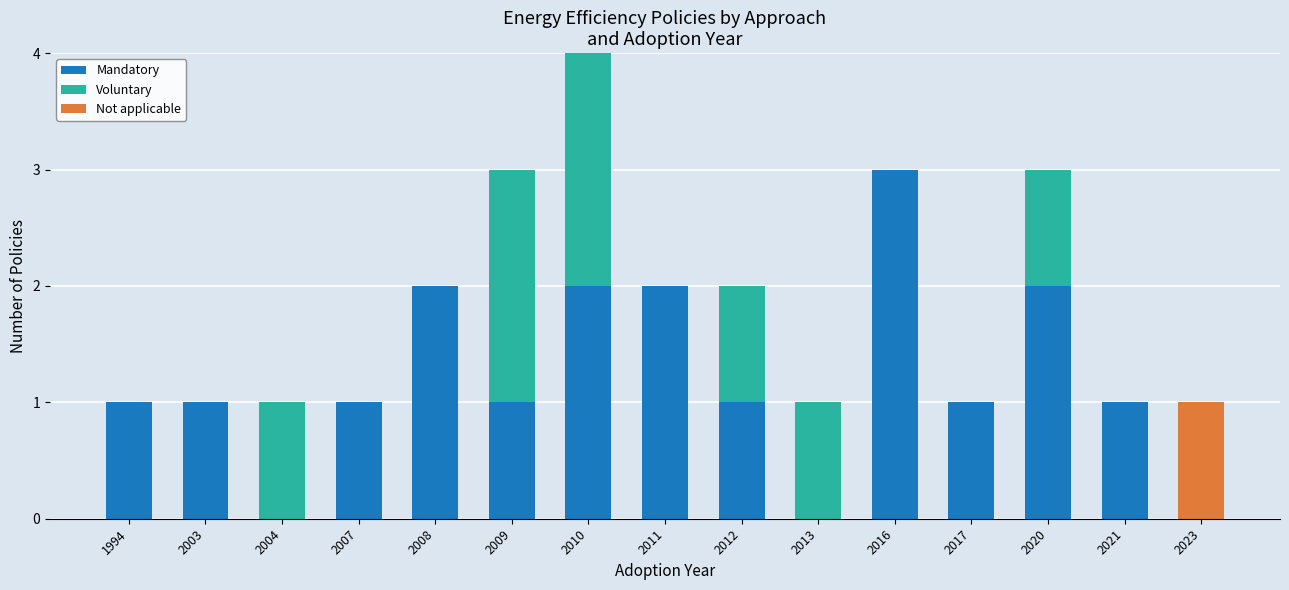

What is the total value across all series at 2021?

1